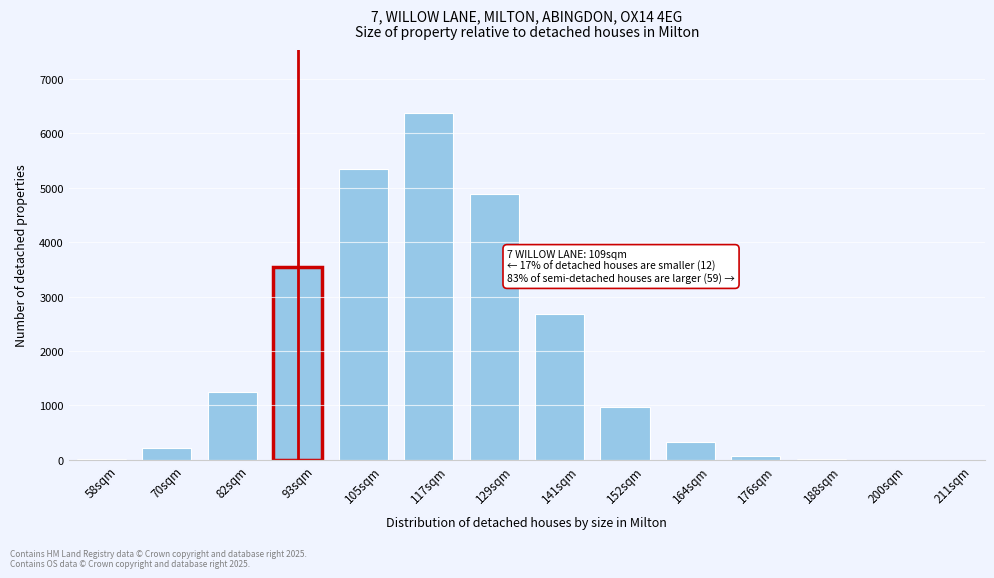

The value at 82sqm is 2206. True or false?

False